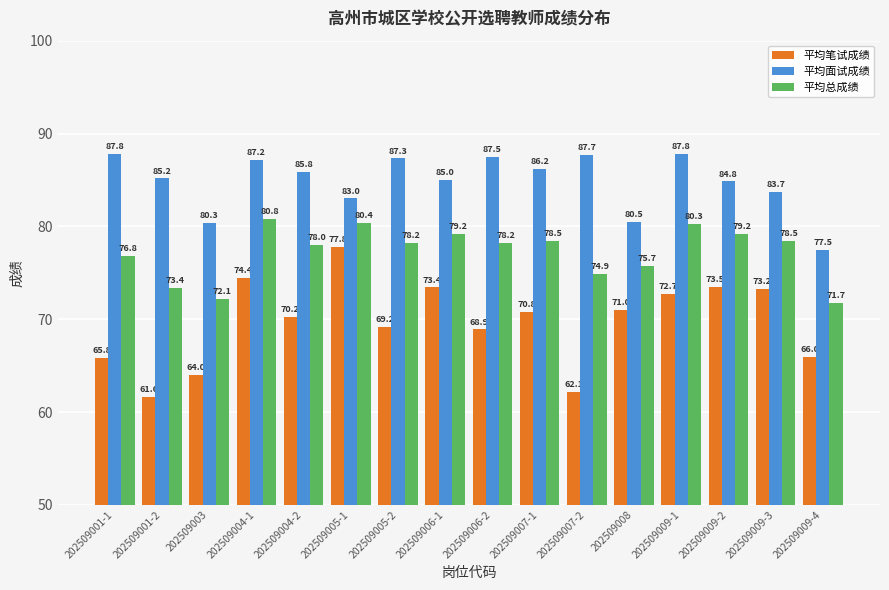

List the series in order of their overall mean, lowest first.

平均笔试成绩, 平均总成绩, 平均面试成绩